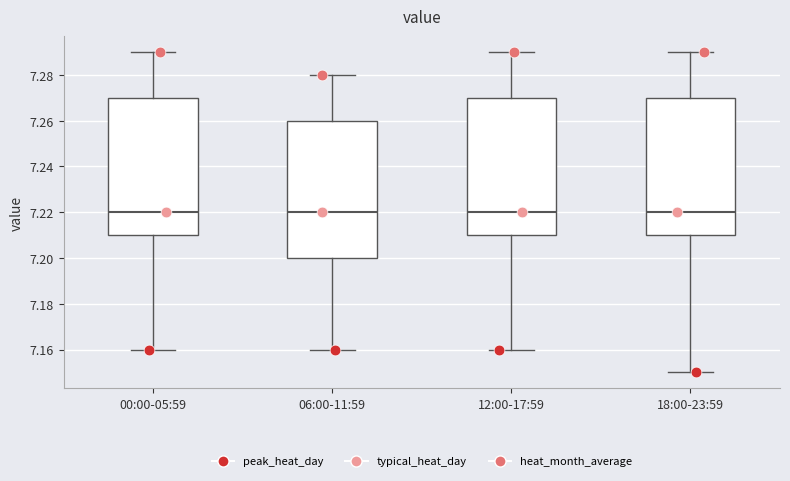

Reading left to right, read every box against the y-axis: the position of its median line, the range the box covers, and the ends of its whiskers. The values are not printed on the chart, so give them approximately, as read against the axis.

00:00-05:59: median 7.22, box 7.21 to 7.27, whiskers 7.16 to 7.29
06:00-11:59: median 7.22, box 7.20 to 7.26, whiskers 7.16 to 7.28
12:00-17:59: median 7.22, box 7.21 to 7.27, whiskers 7.16 to 7.29
18:00-23:59: median 7.22, box 7.21 to 7.27, whiskers 7.15 to 7.29